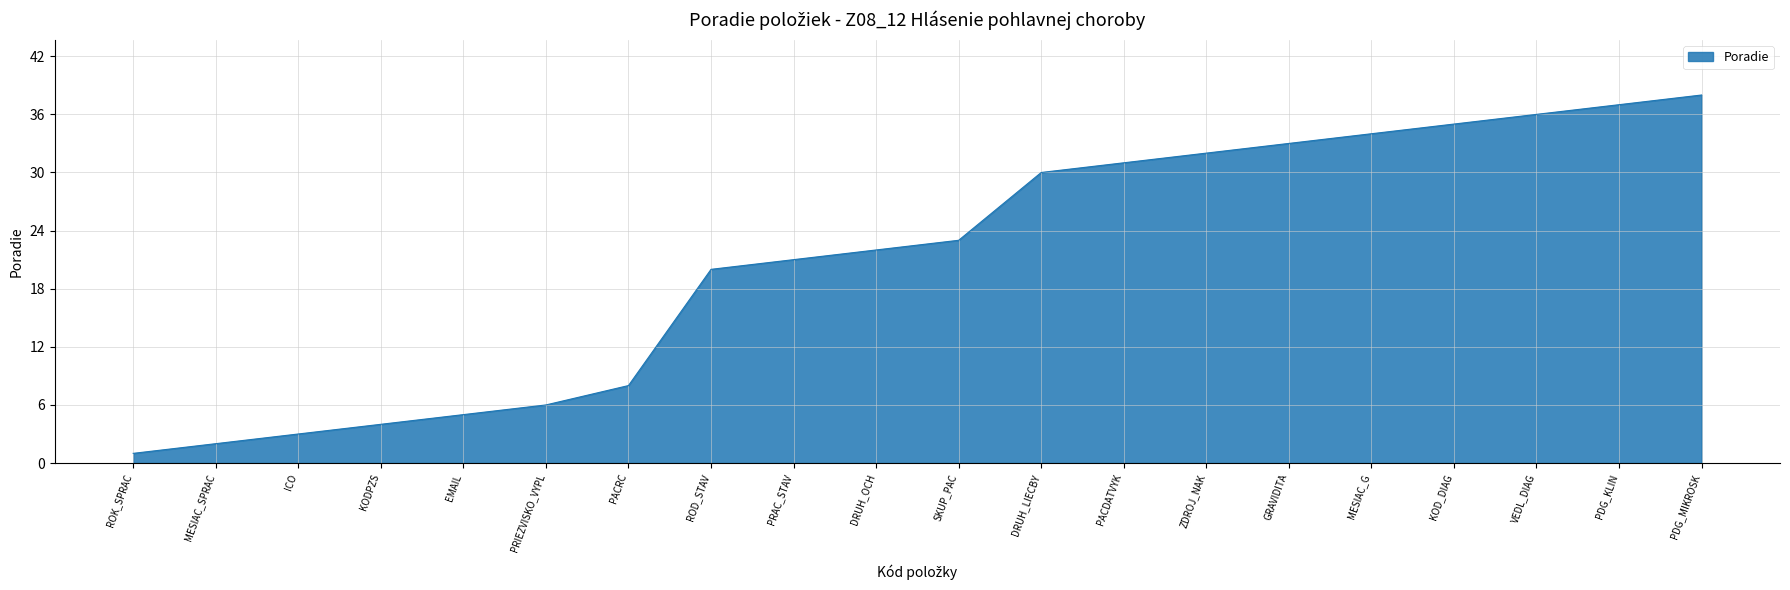

Is it true that the value at MESIAC_G is 17?

False